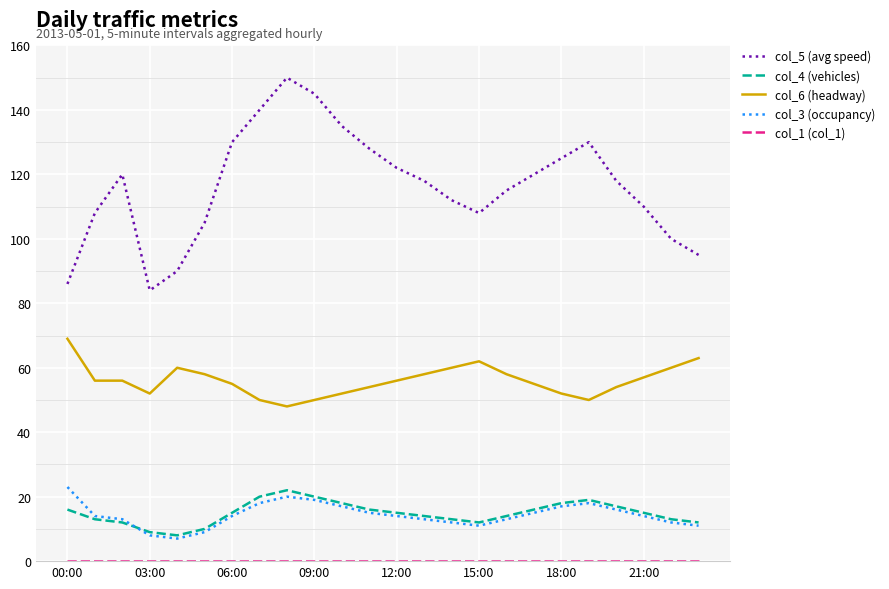

Which series has the largest total across all categories?

col_5 (avg speed)